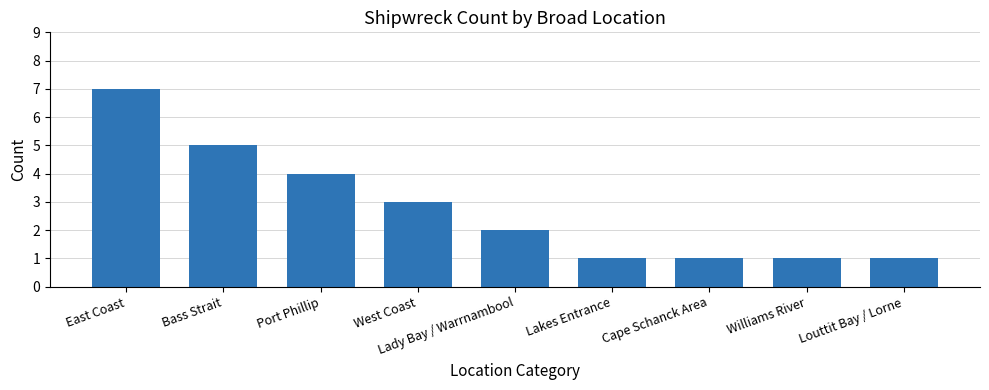

Reading left to right, transcribe all the data shown in this chart.

East Coast=7	Bass Strait=5	Port Phillip=4	West Coast=3	Lady Bay / Warrnambool=2	Lakes Entrance=1	Cape Schanck Area=1	Williams River=1	Louttit Bay / Lorne=1